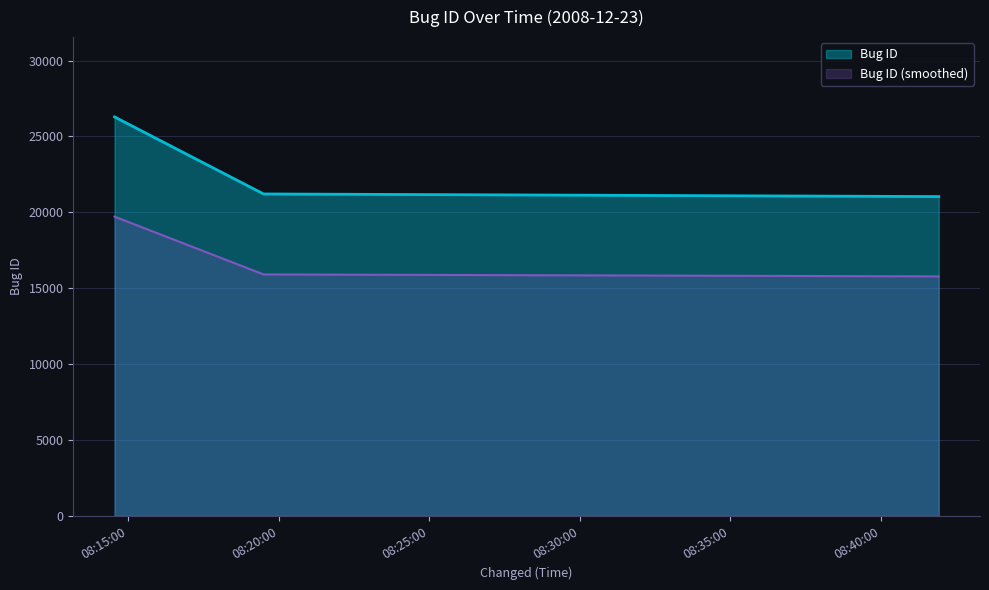

Rank the categories by value from highest to lowest.

2008-12-23 08:14:33, 2008-12-23 08:19:30, 2008-12-23 08:41:55